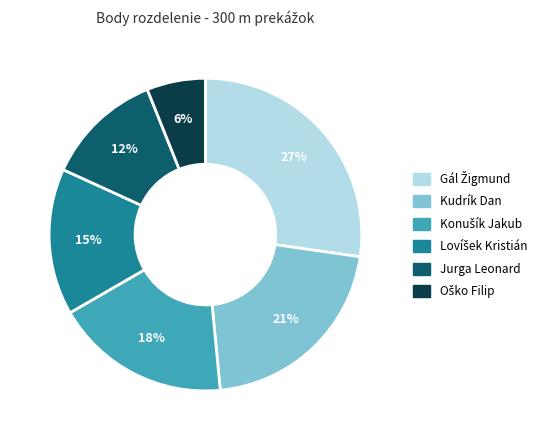

To the nearest percent, what percentage of the pie is Kudrík Dan?

21%